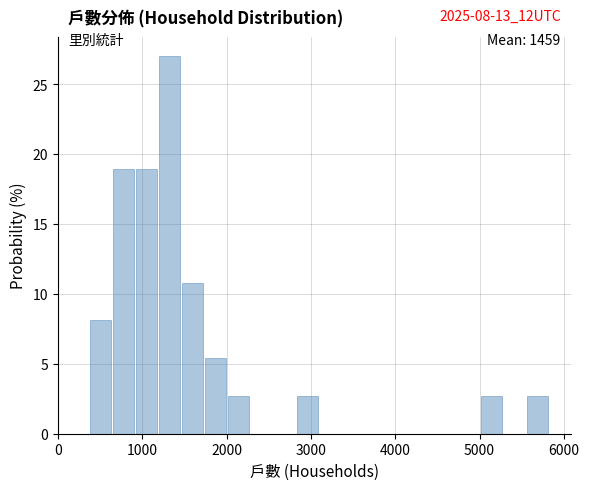

Read against the x-axis, roughly where is the centre of the tallest bar?

1300